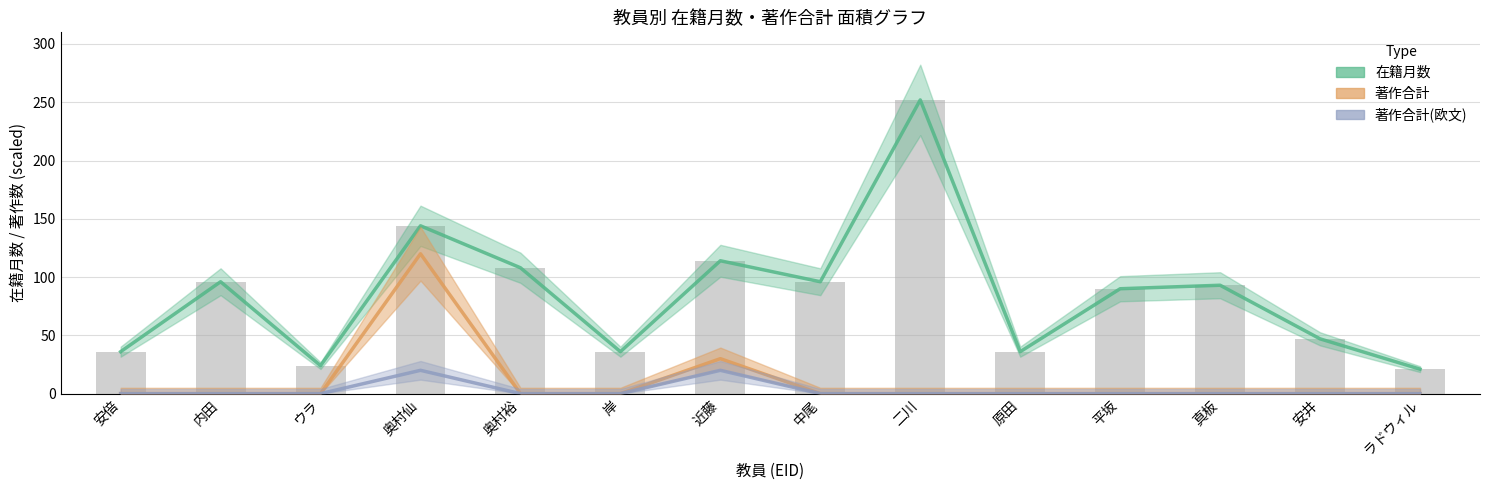

How many bars are there in each group?

3